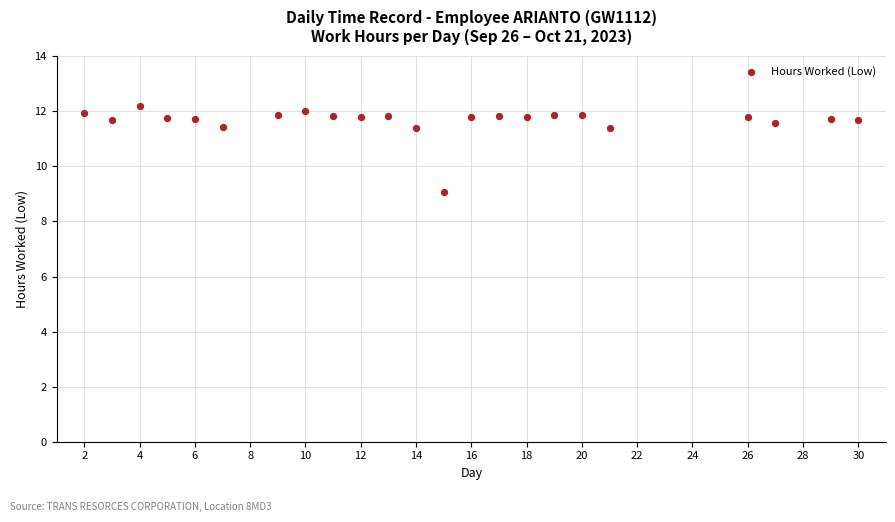

What is the range of X values (max minus min)?

28.0